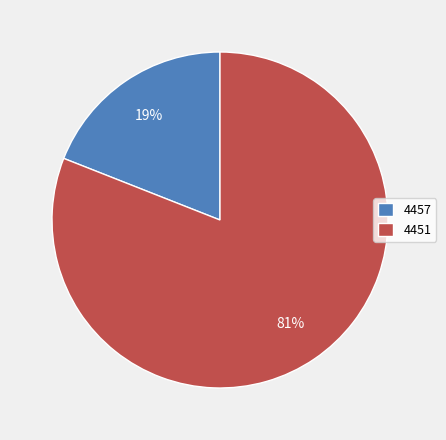

What is the ratio of the value at 4457 to the value at 4451?

0.2